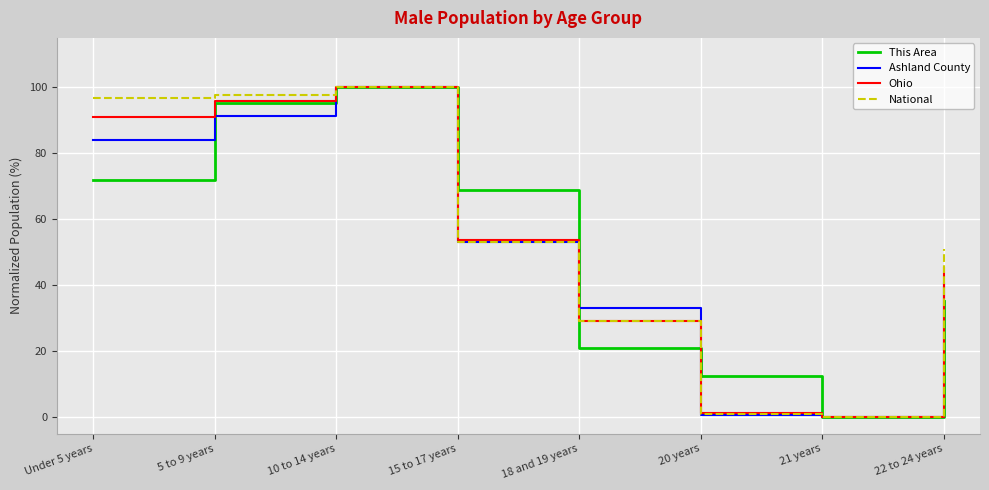

What is the greatest value displayed?

100.0